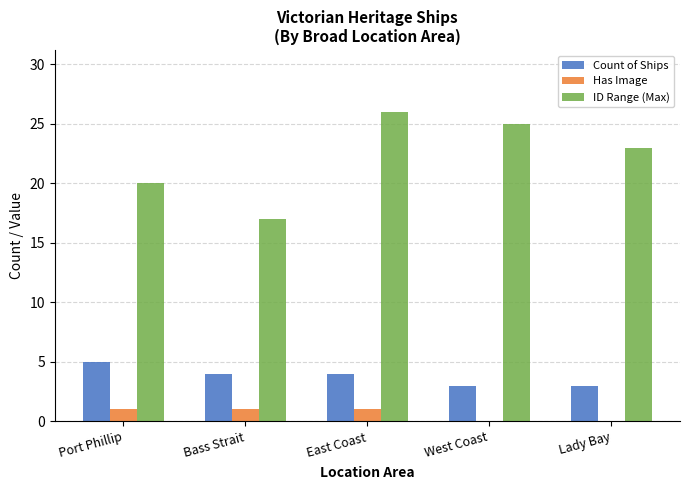

Count the number of categories in the chart.

5